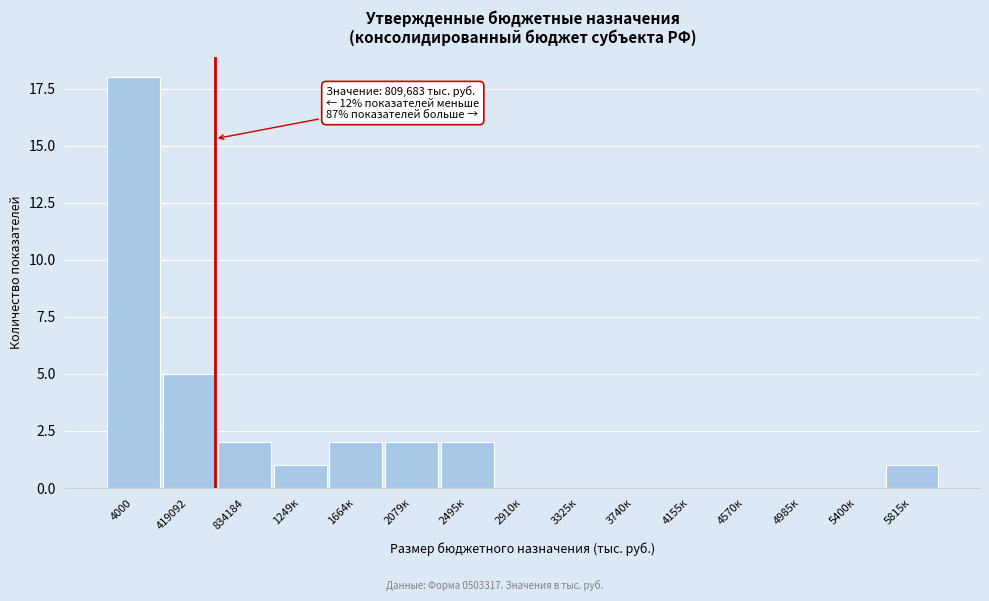

Reading right to left, list all the values displayed in this chart.

5815к=1	5400к=0	4985к=0	4570к=0	4155к=0	3740к=0	3325к=0	2910к=0	2495к=2	2079к=2	1664к=2	1249к=1	834184=2	419092=5	4000=18